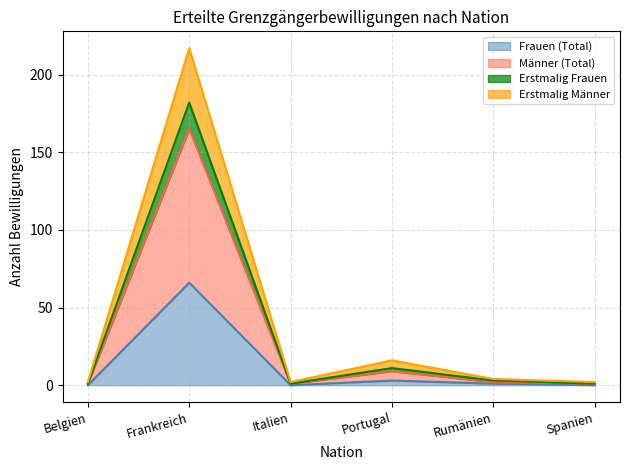

What is the highest value of the Frauen (Total) series?

66